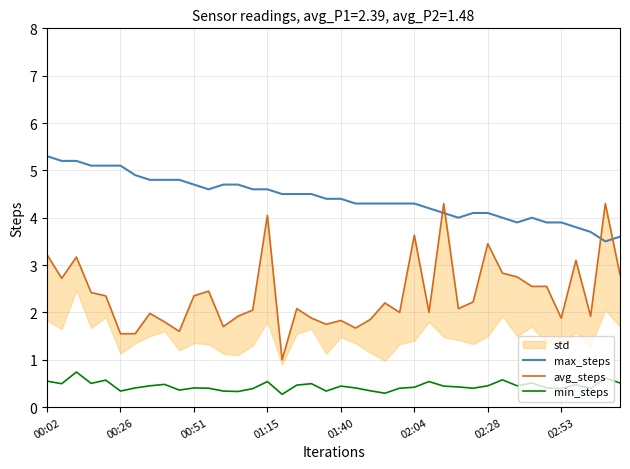

True or false: max_steps and min_steps cross at least once.

False